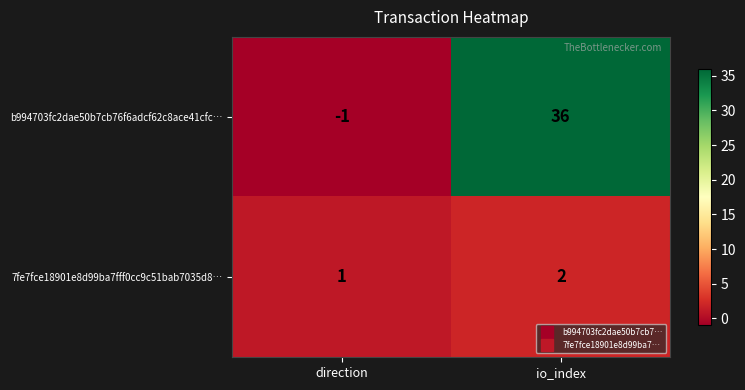

The value of 7fe7fce18901e8d99ba7fff0cc9c51bab7035d8… at direction is 0. True or false?

False